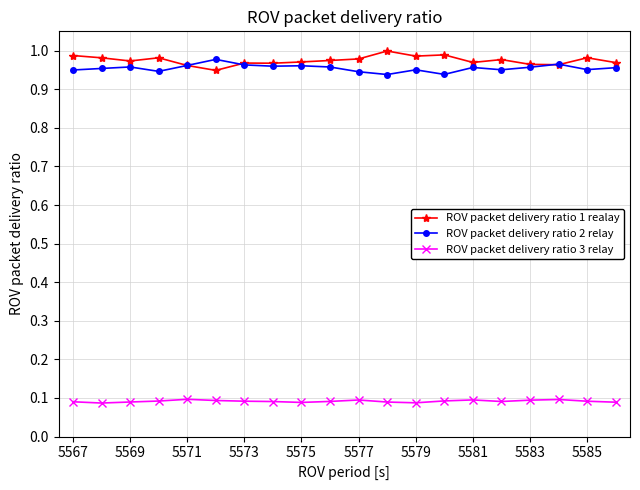

How many categories are shown in the chart?

20